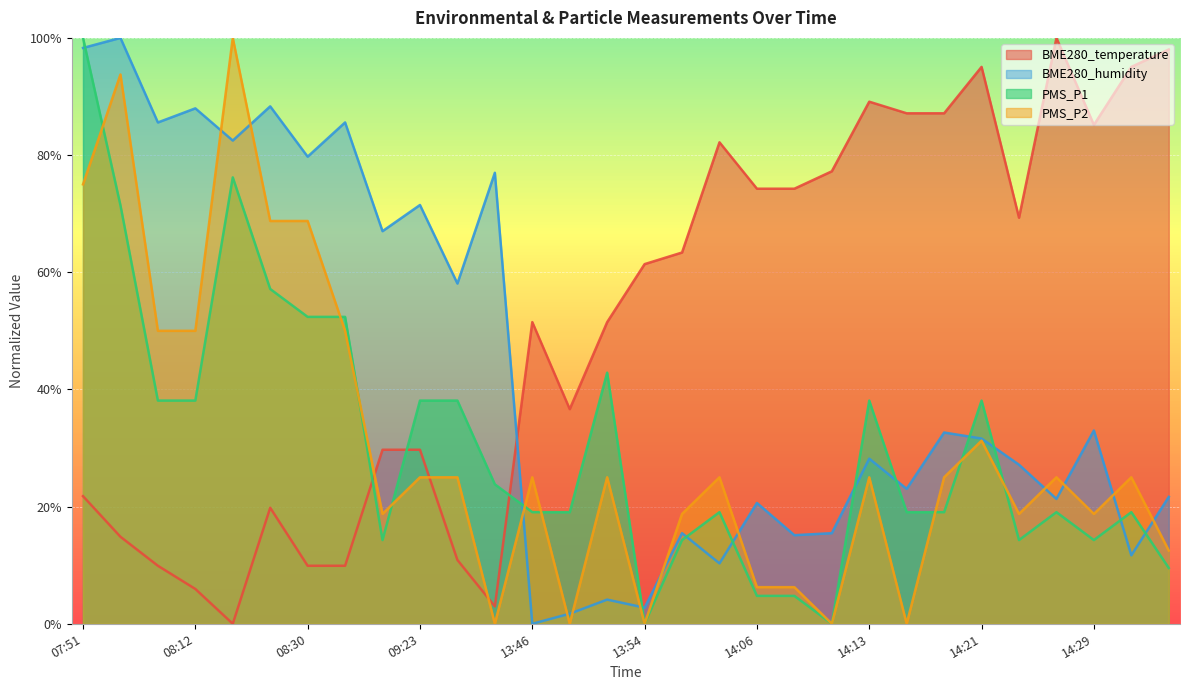

How many values in PMS_P2 are above zero?

25